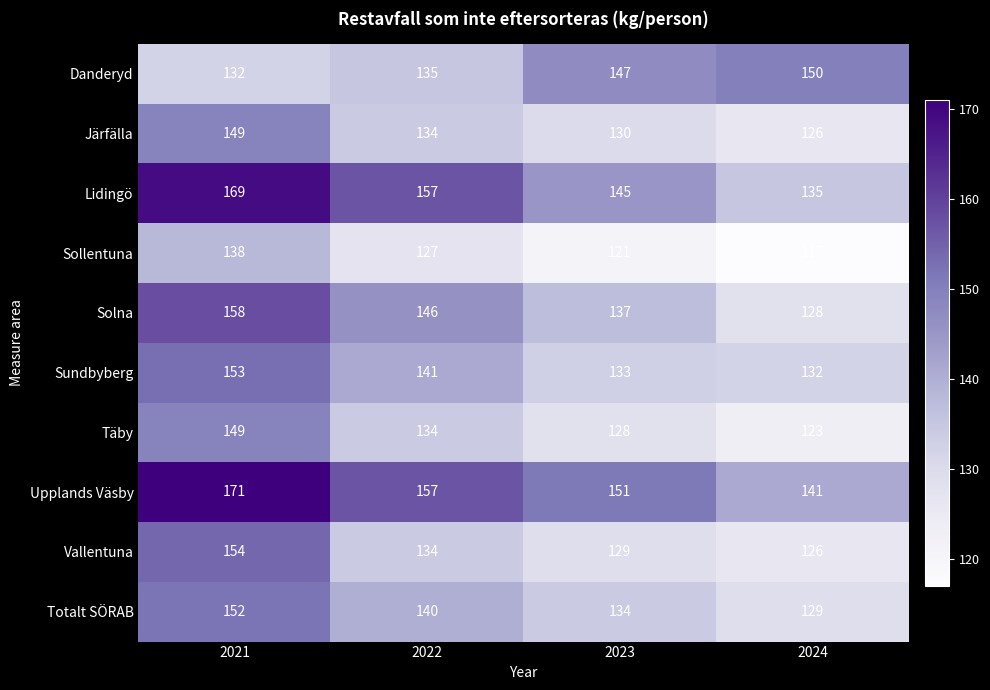

What is the maximum value for Danderyd?

150